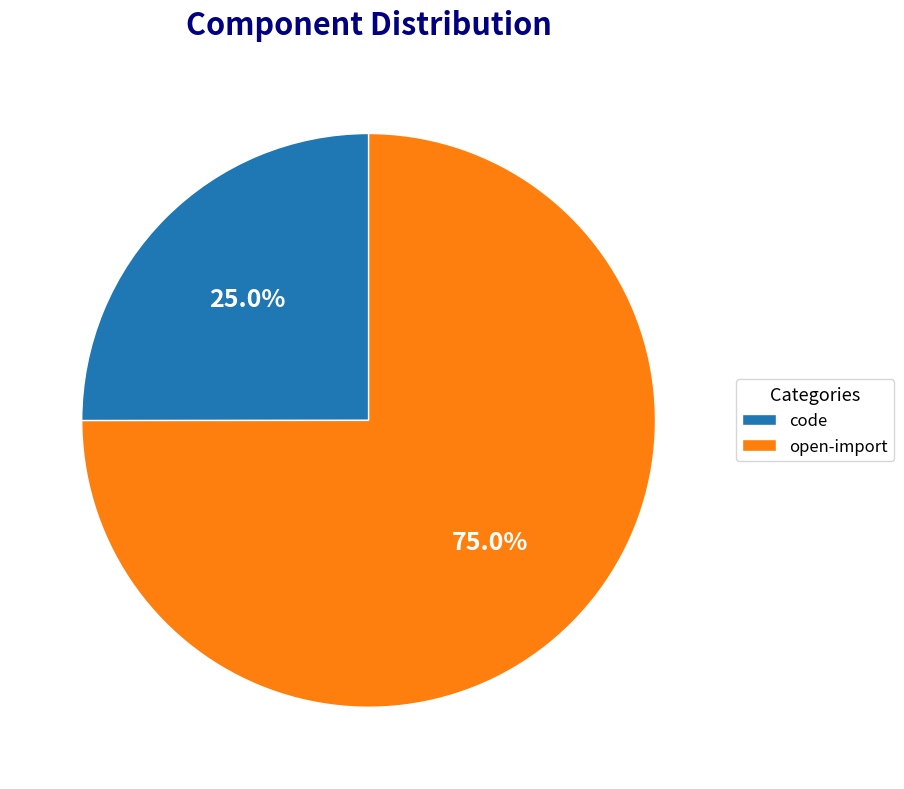

Approximately how many times larger is the value at open-import compared to code?

3.0